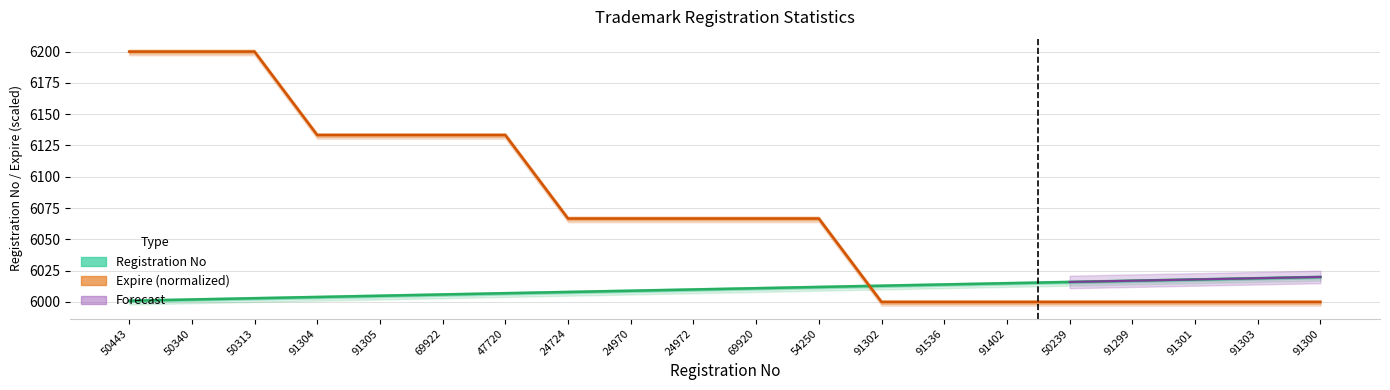

What is the minimum value shown in the chart?

6000.0